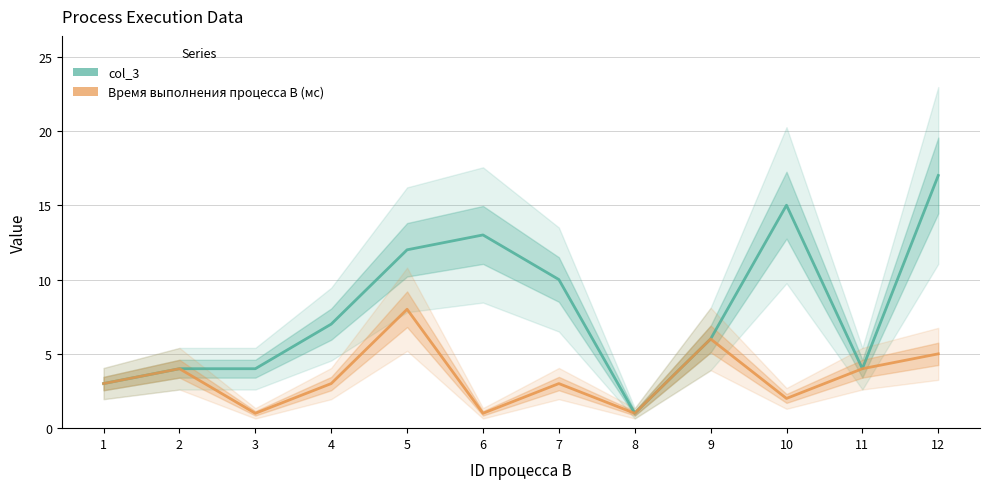

Does the chart display data point markers on the line(s)?

No